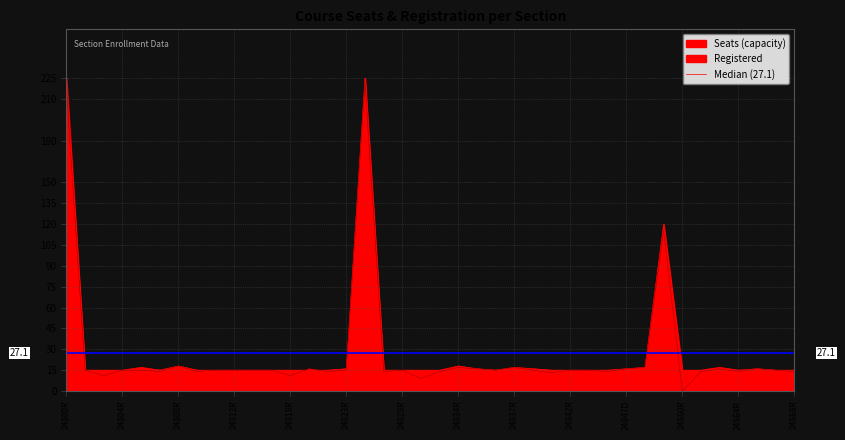

At 24867R, list the series in order from smallest to largest.

Registered, Seats